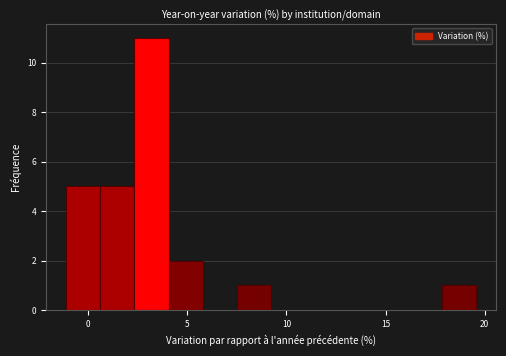

Around what value on the x-axis is the tallest bar? Give the approximate position of its centre, as read against the axis.

3.0